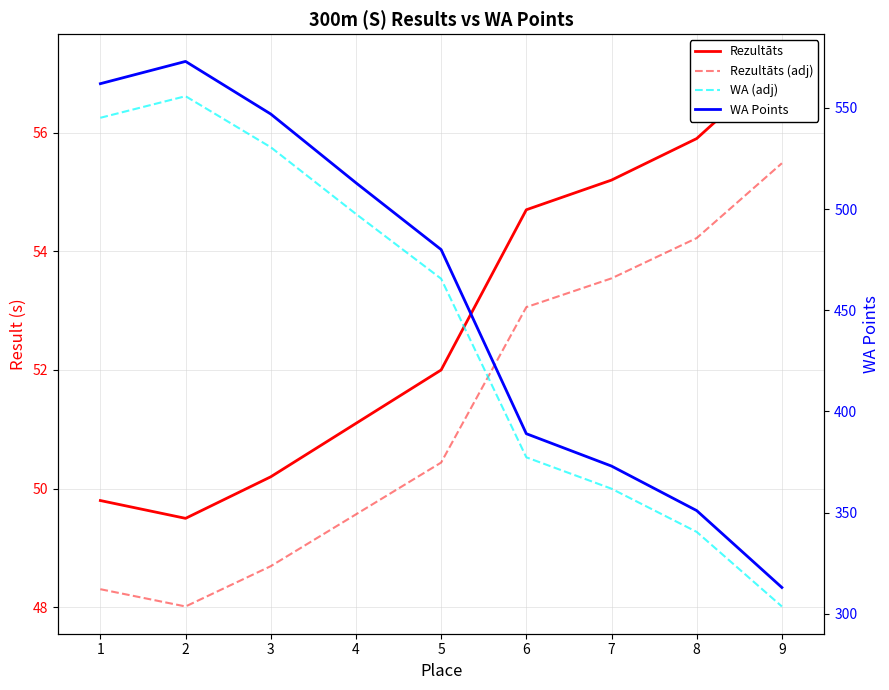

Which series changed the most between 3 and 5?

WA Points